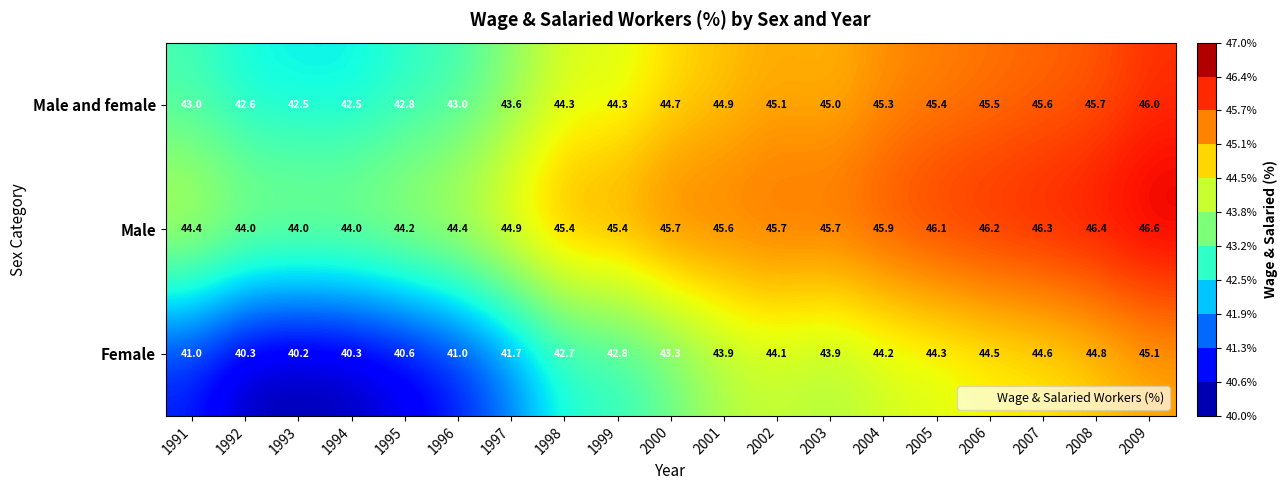

Where does the Male series first go above 45?

1998